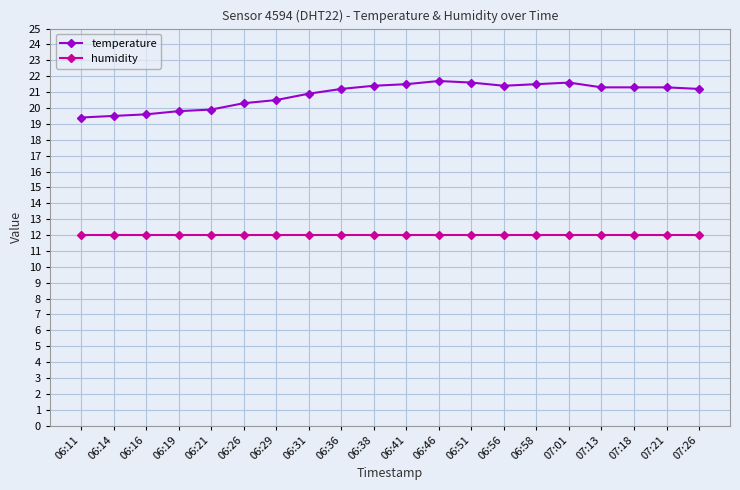

What is the label of the 12th point from the left?

06:46